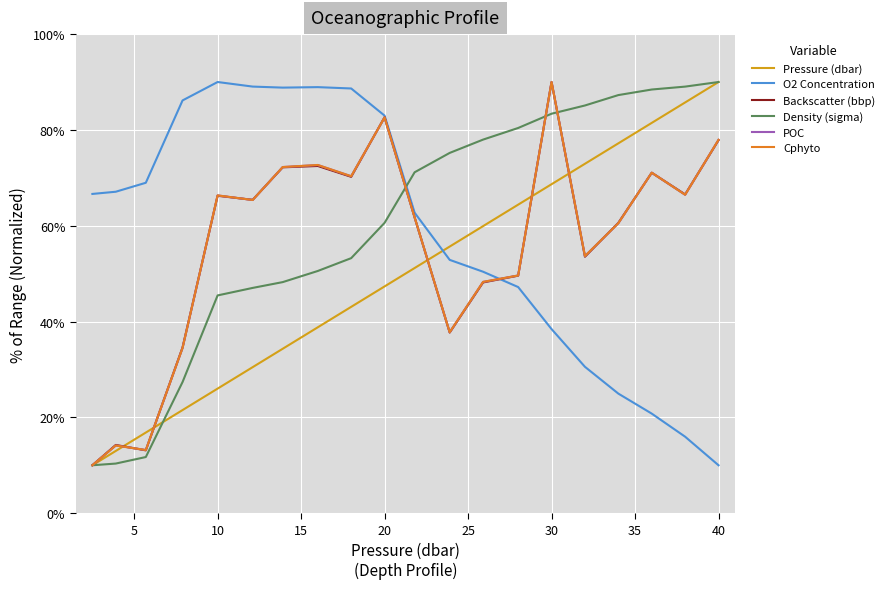

What is the maximum value for POC?

90.0